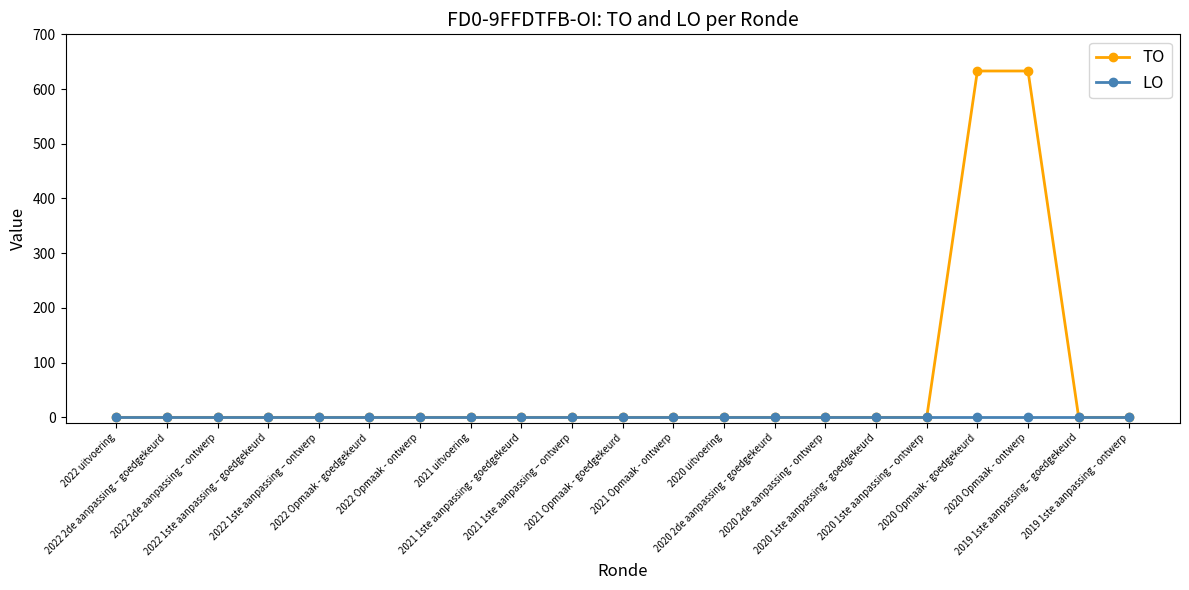

Reading left to right, list all the values displayed in this chart.

TO: 0	0	0	0	0	0	0	0	0	0	0	0	0	0	0	0	0	633	633	0	0
LO: 0	0	0	0	0	0	0	0	0	0	0	0	0	0	0	0	0	0	0	0	0